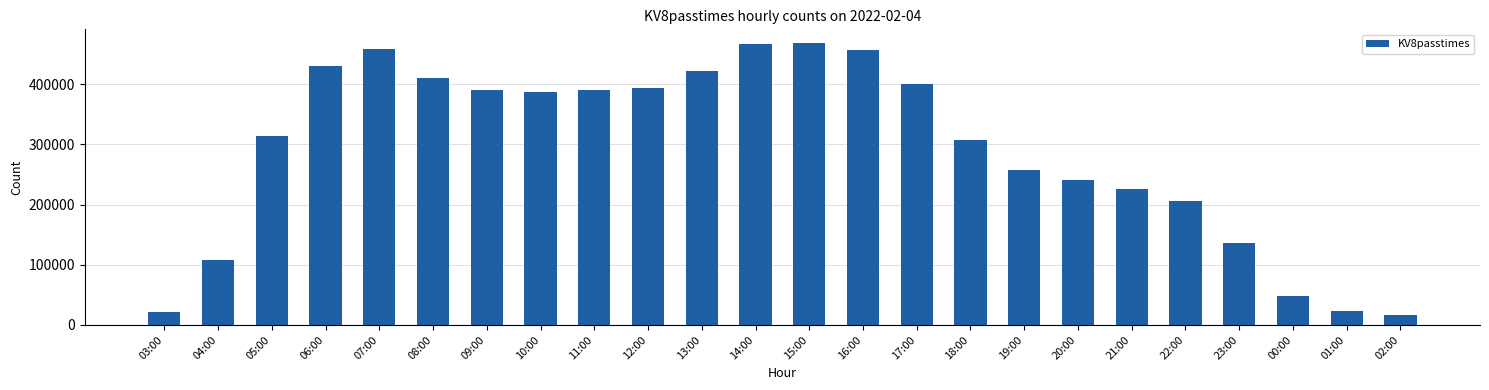

What is the maximum value shown in the chart?

467517